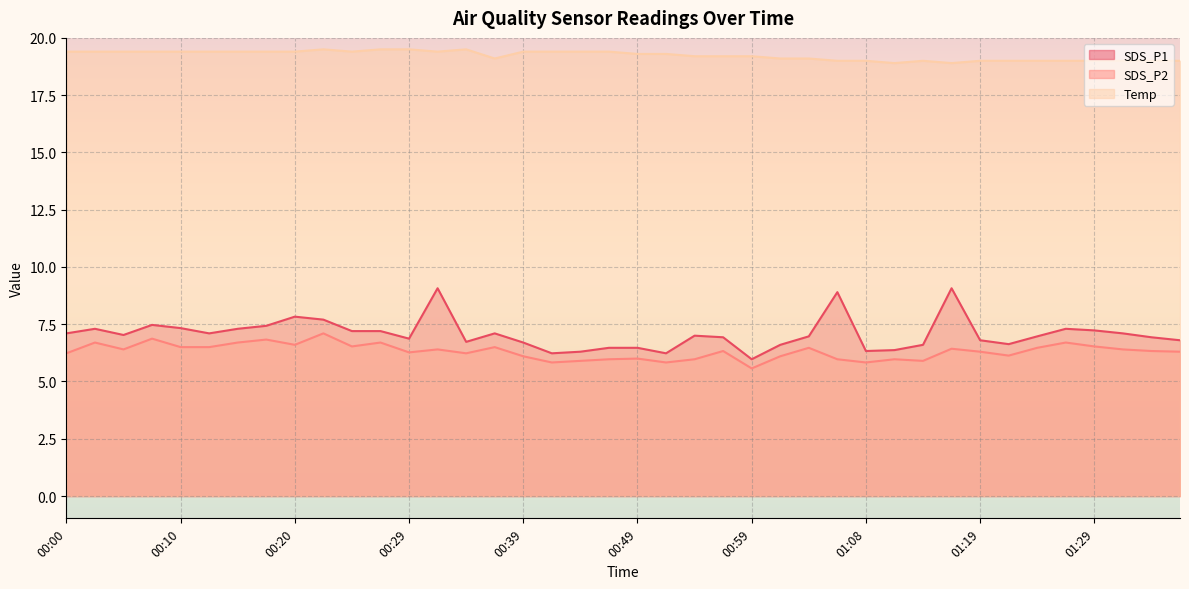

True or false: SDS_P2 and Temp intersect in this chart.

False